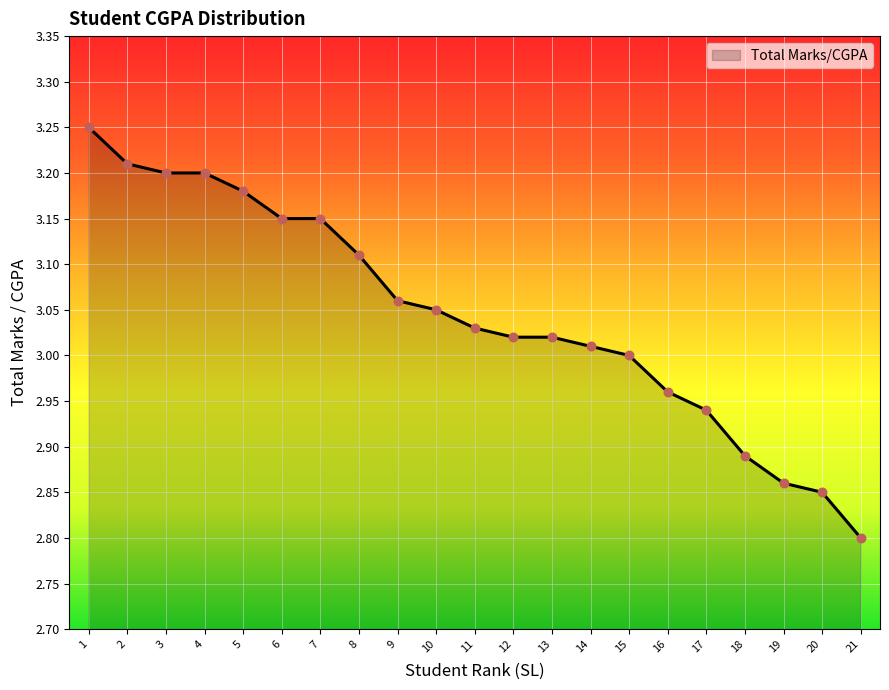

What is the ratio of the value at 18 to the value at 15?

1.0